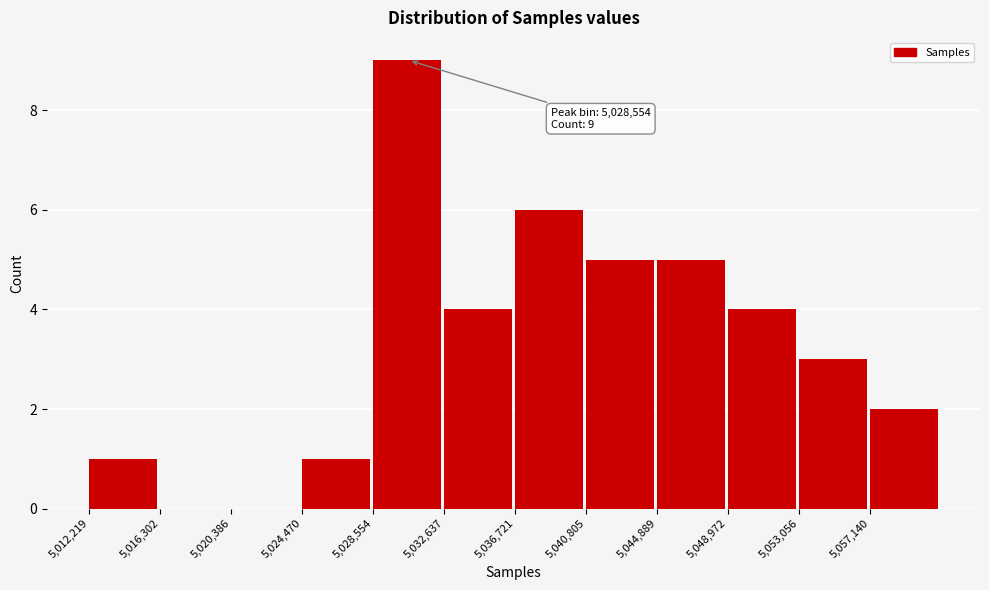

Over which range of the x-axis is the bar tallest?

5028500 to 5032500